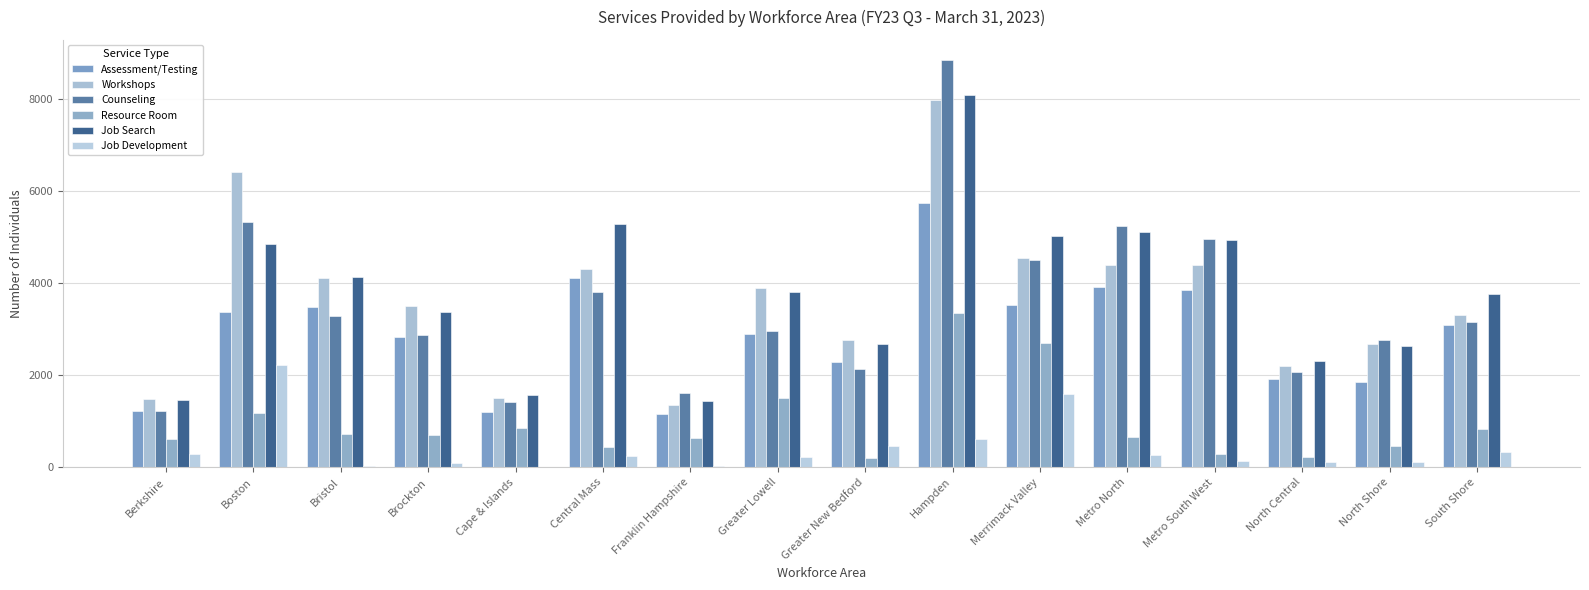

Reading left to right, what are all the values shown in this chart?

Assessment/Testing: Berkshire=1214	Boston=3361	Bristol=3481	Brockton=2826	Cape & Islands=1192	Central Mass=4109	Franklin Hampshire=1157	Greater Lowell=2893	Greater New Bedford=2284	Hampden=5735	Merrimack Valley=3525	Metro North=3906	Metro South West=3842	North Central=1918	North Shore=1847	South Shore=3077
Workshops: Berkshire=1485	Boston=6398	Bristol=4112	Brockton=3504	Cape & Islands=1502	Central Mass=4293	Franklin Hampshire=1356	Greater Lowell=3892	Greater New Bedford=2762	Hampden=7978	Merrimack Valley=4532	Metro North=4399	Metro South West=4391	North Central=2188	North Shore=2670	South Shore=3303
Counseling: Berkshire=1224	Boston=5319	Bristol=3278	Brockton=2871	Cape & Islands=1422	Central Mass=3811	Franklin Hampshire=1619	Greater Lowell=2959	Greater New Bedford=2140	Hampden=8831	Merrimack Valley=4496	Metro North=5236	Metro South West=4947	North Central=2067	North Shore=2762	South Shore=3157
Resource Room: Berkshire=623	Boston=1171	Bristol=721	Brockton=691	Cape & Islands=855	Central Mass=447	Franklin Hampshire=630	Greater Lowell=1511	Greater New Bedford=206	Hampden=3354	Merrimack Valley=2687	Metro North=650	Metro South West=281	North Central=215	North Shore=465	South Shore=839
Job Search: Berkshire=1462	Boston=4844	Bristol=4121	Brockton=3375	Cape & Islands=1569	Central Mass=5289	Franklin Hampshire=1428	Greater Lowell=3794	Greater New Bedford=2679	Hampden=8083	Merrimack Valley=5028	Metro North=5108	Metro South West=4940	North Central=2310	North Shore=2628	South Shore=3752
Job Development: Berkshire=281	Boston=2211	Bristol=28	Brockton=83	Cape & Islands=16	Central Mass=245	Franklin Hampshire=18	Greater Lowell=225	Greater New Bedford=466	Hampden=617	Merrimack Valley=1581	Metro North=265	Metro South West=143	North Central=122	North Shore=110	South Shore=331